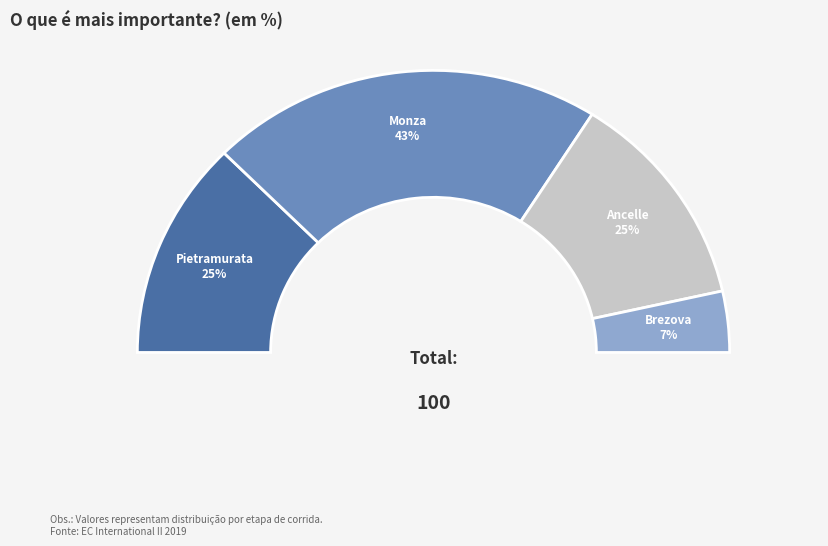

Approximately how many times larger is the value at Pietramurata compared to Monza?

0.6